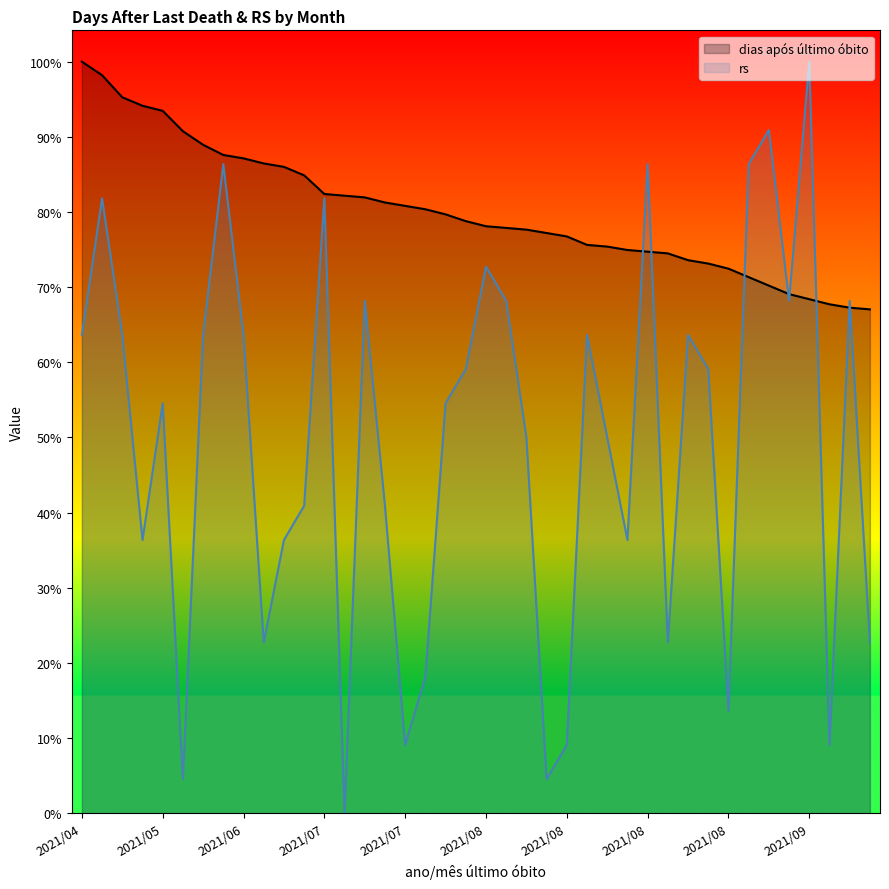

What is the difference between the maximum and minimum values in the dias após último óbito series?

158.2